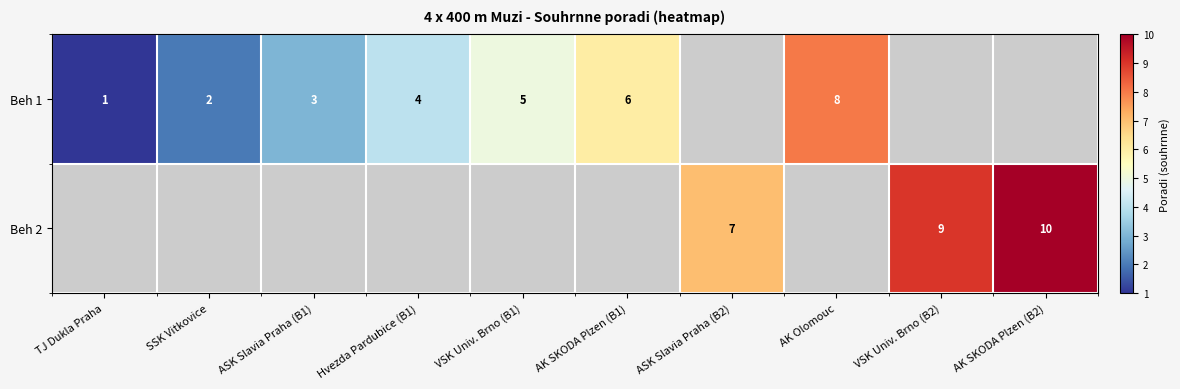

The Beh 1 series shows 3 at AK SKODA Plzen (B1). True or false?

False